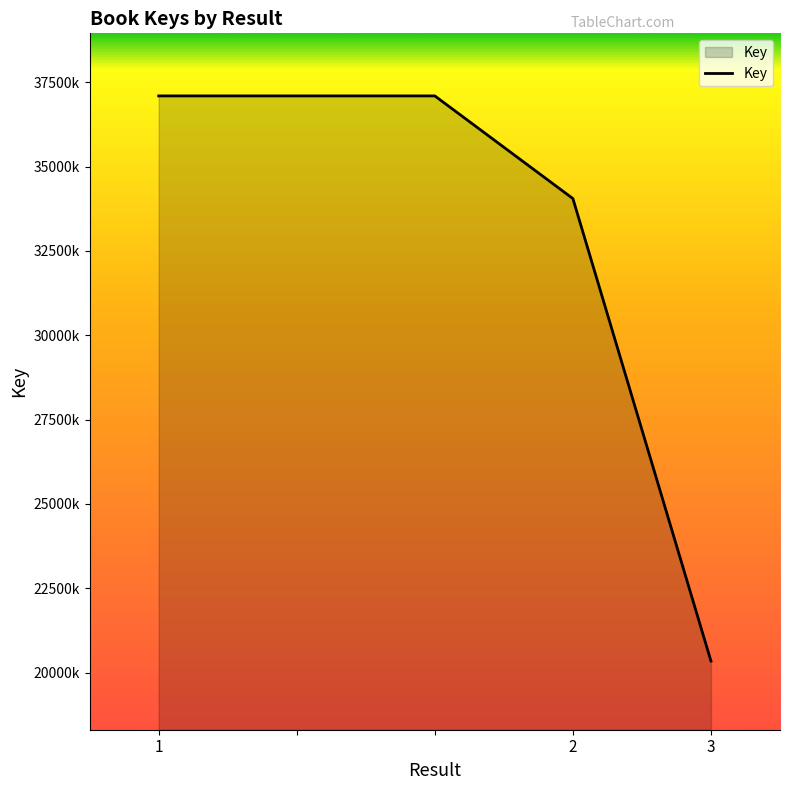

Which label corresponds to the largest value in the chart?

1